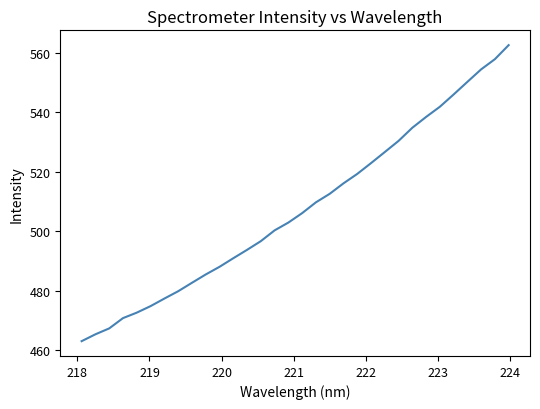

What is the greatest value displayed?

562.6